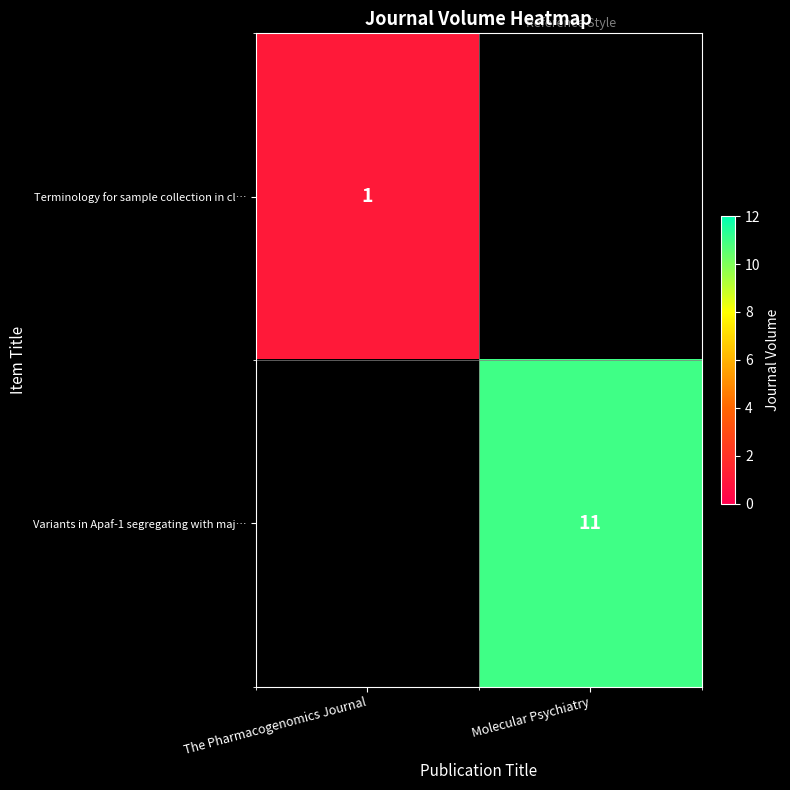

What is the smallest value displayed?

1.0